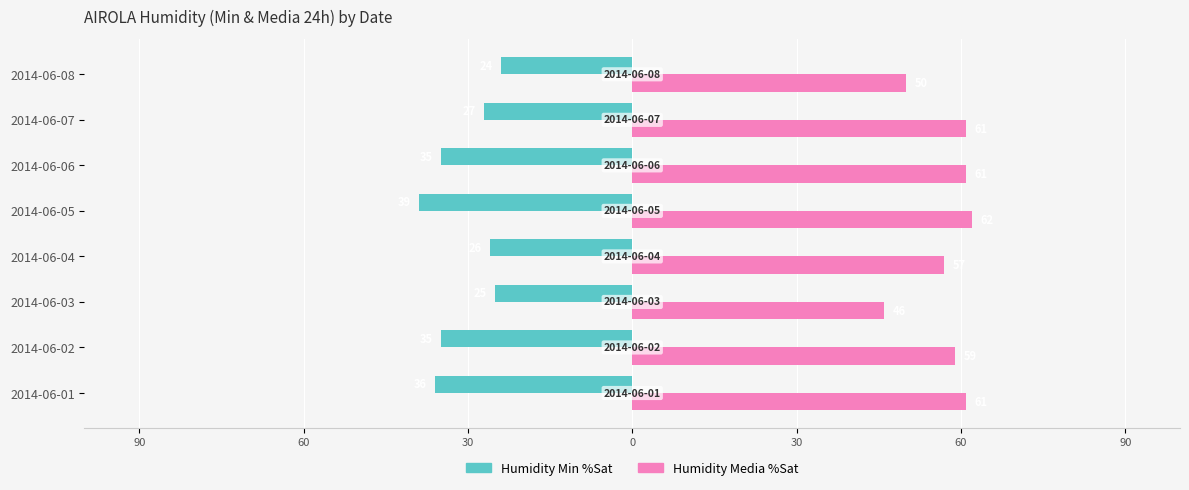

What is the difference between the maximum and minimum values in the Humidity Min %Sat series?

15